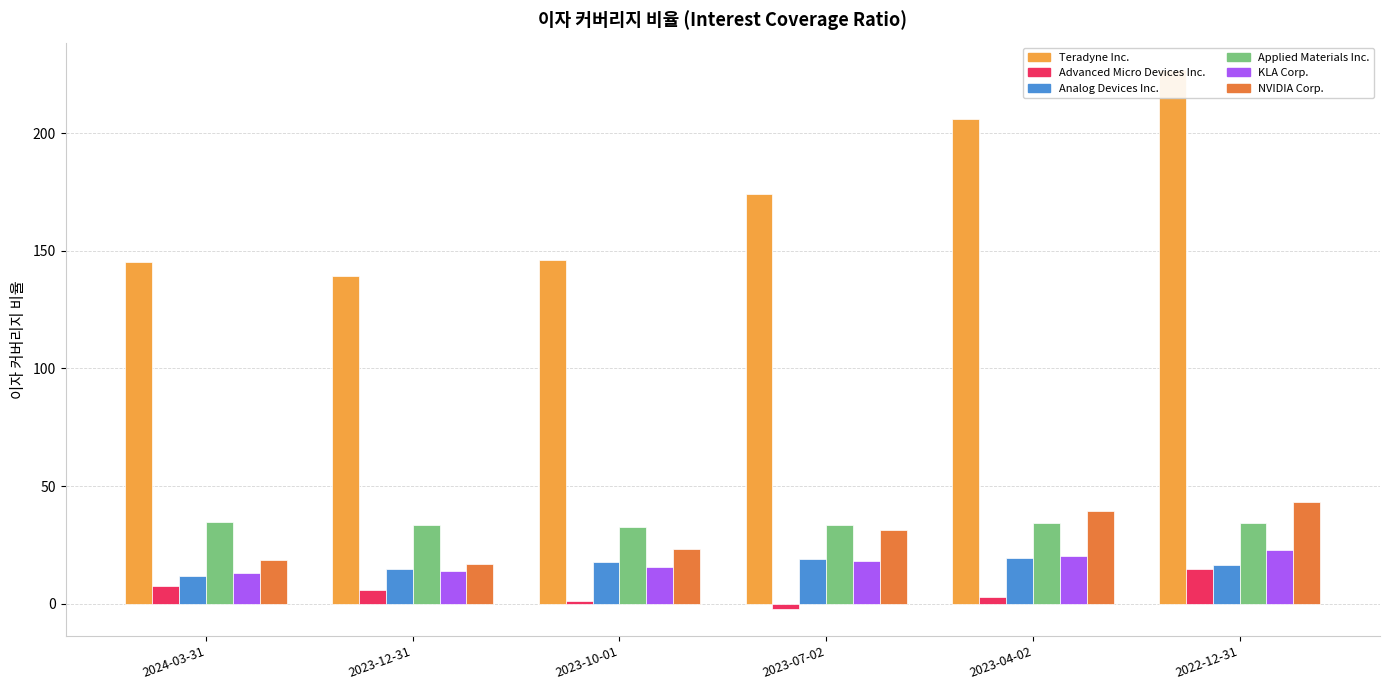

What is the highest value of the Analog Devices Inc. series?

19.4